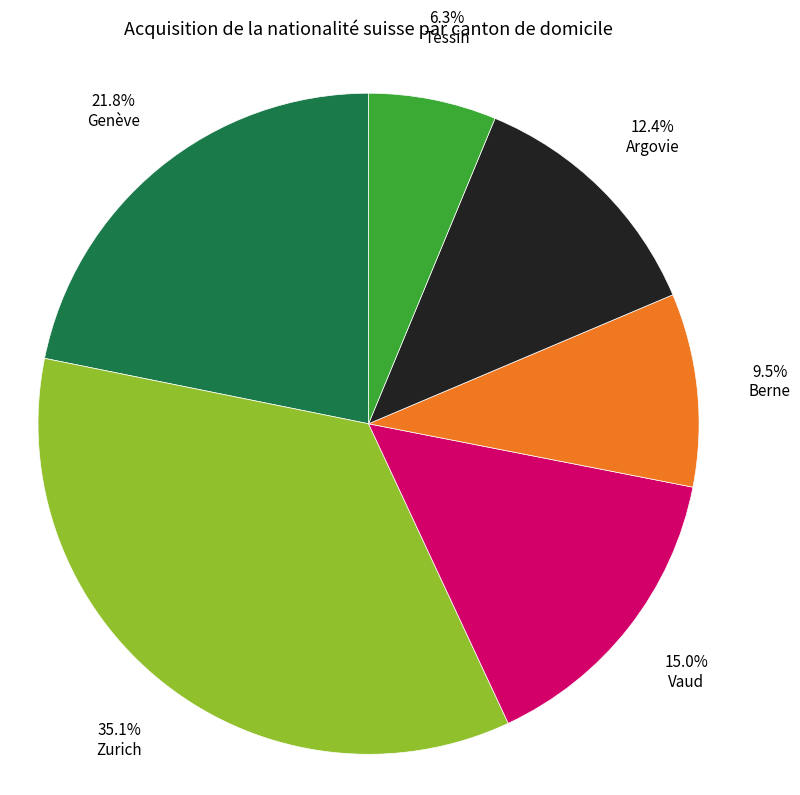

The Berne slice represents 21% of the pie. True or false?

False